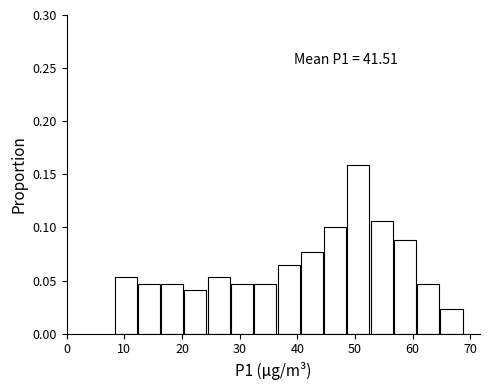

Over which range of the x-axis is the bar tallest?

49 to 53